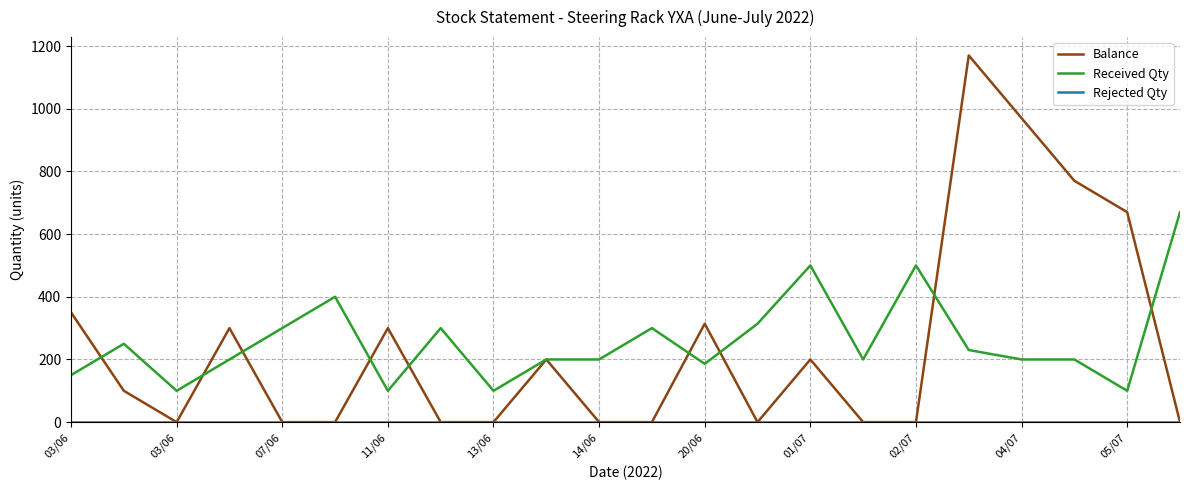

What is the minimum value for Received Qty?

100